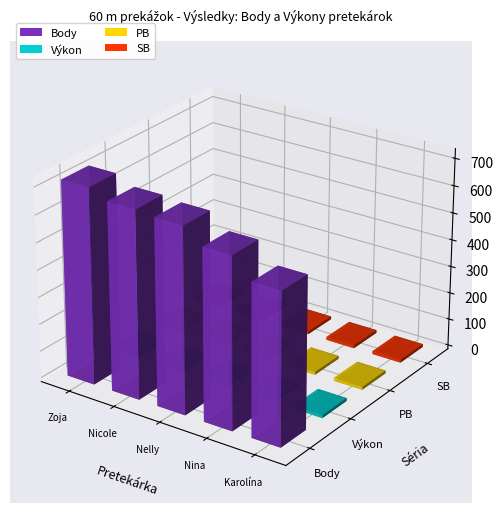

Reading right to left, what are all the values shown in this chart?

Body: 558.0	629.0	682.0	690.0	720.0
Výkon: 10.9	10.5	10.2	10.1	10.0
PB: 10.8	10.7	10.4	10.1	10.2
SB: 10.8	10.7	10.4	10.1	10.2